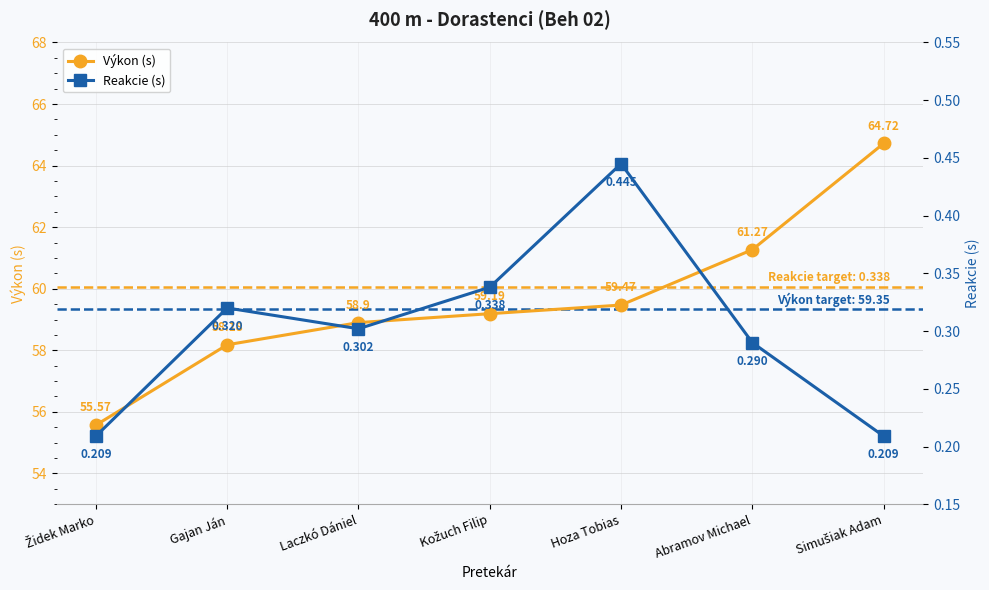

At which category does the chart reach its minimum across all series?

Židek Marko